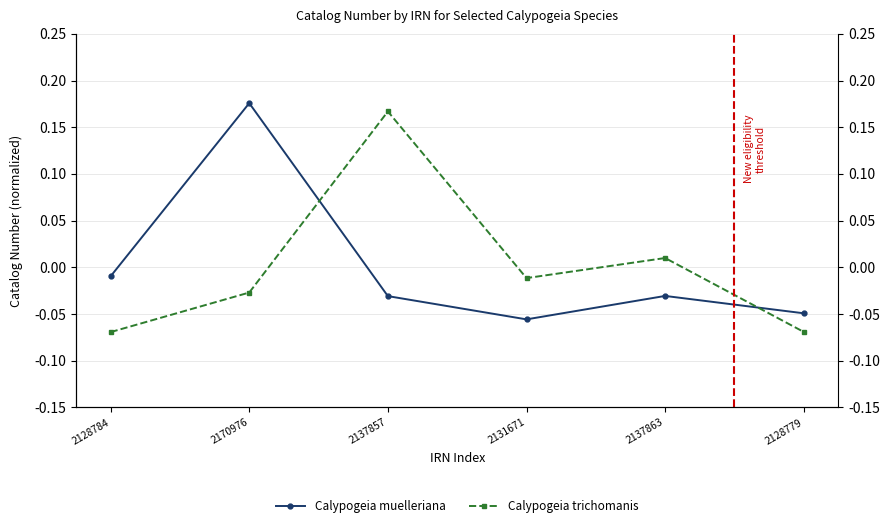

List the series in order of their overall mean, highest first.

Calypogeia trichomanis, Calypogeia muelleriana